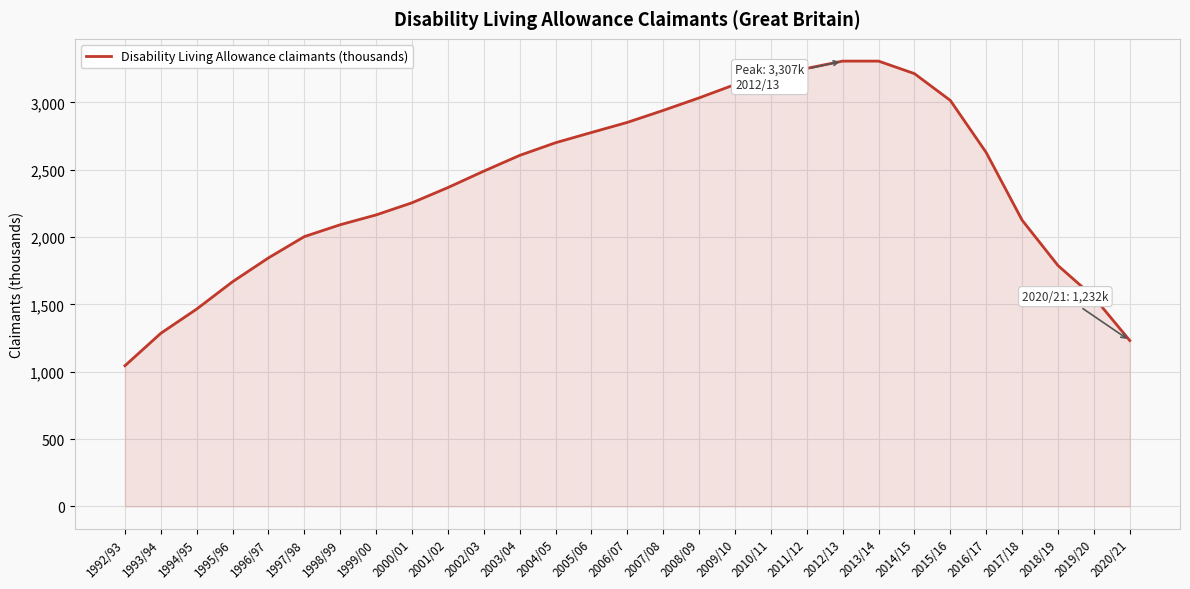

What is the change in value from 2005/06 to 2017/18?

-651